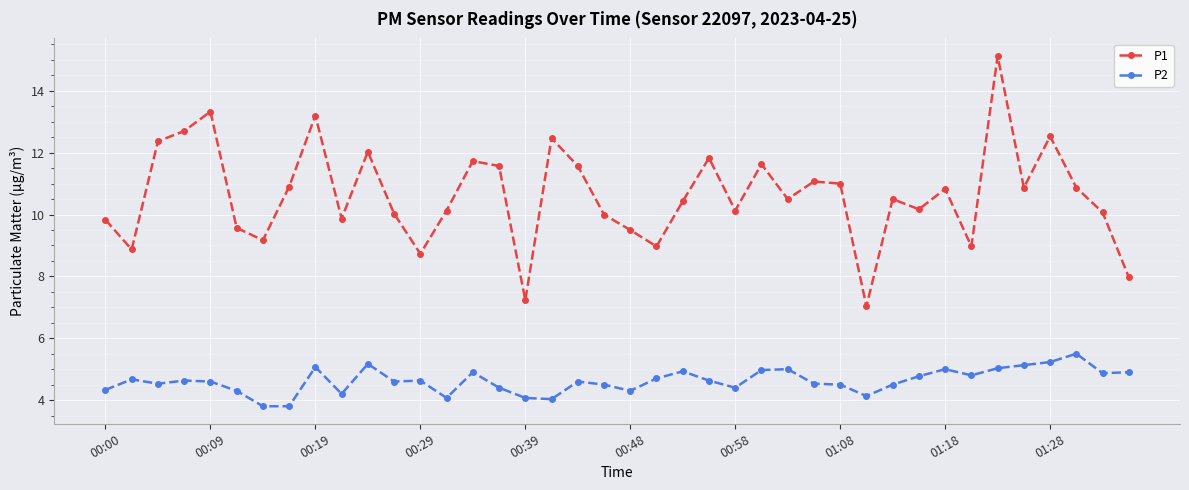

True or false: P2 has more than 2 points higher than both neighbors.

True